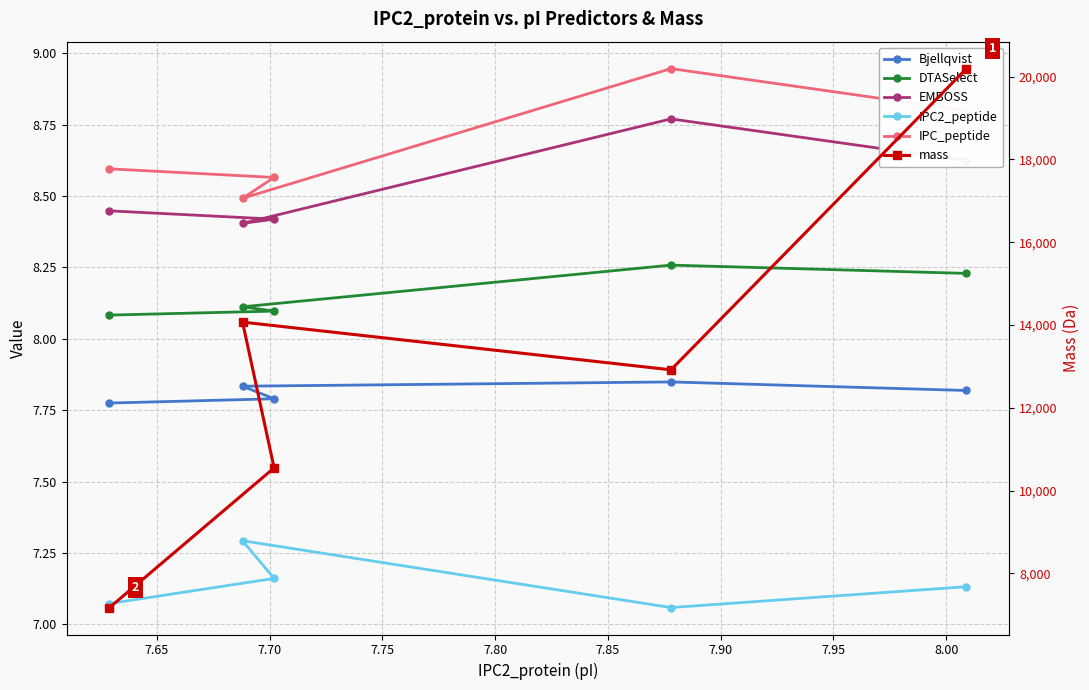

How many data points does each series have?

5